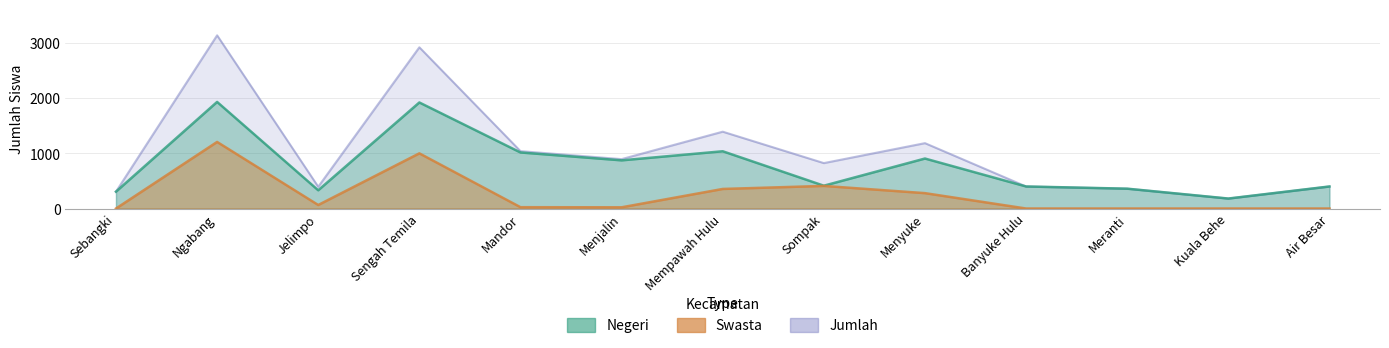

The value of Jumlah at Meranti is 360. True or false?

True